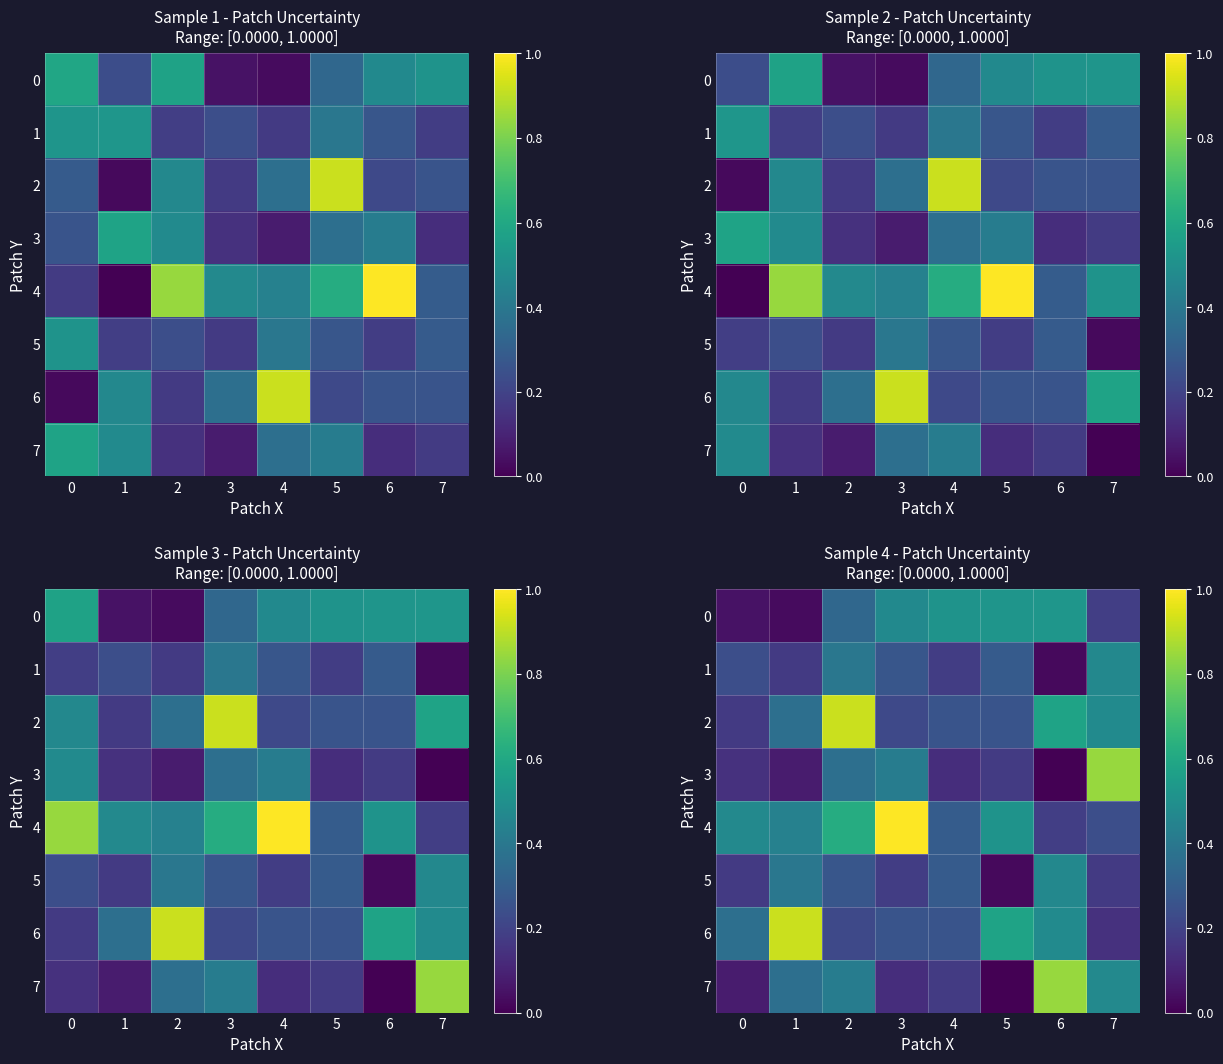

Is the value of 6 at 7 greater than the value of 5 at 1?

No